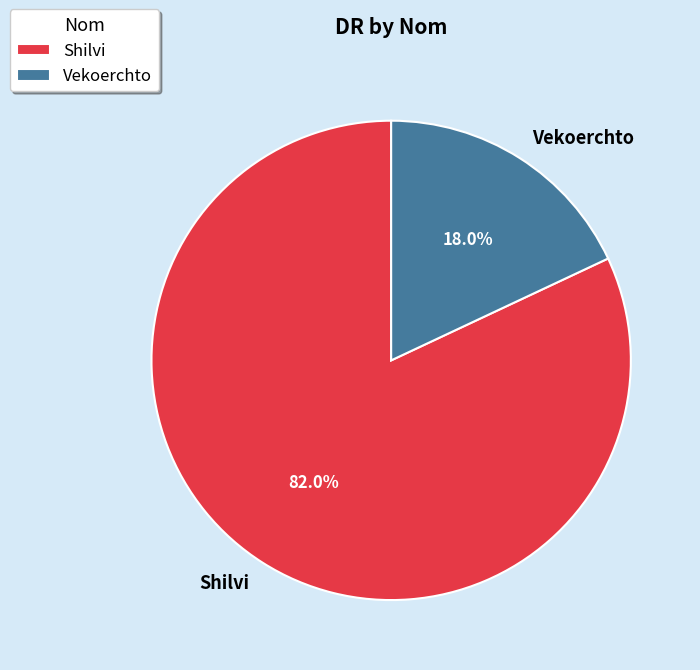

Does any single category account for the majority?

Yes